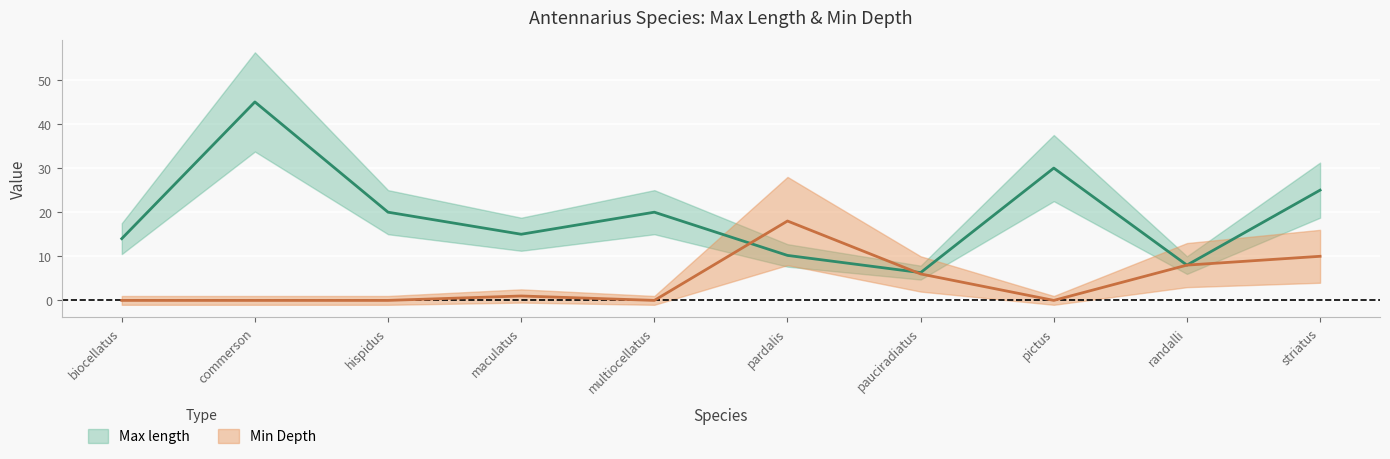

At which category is the sum across all series the highest?

commerson